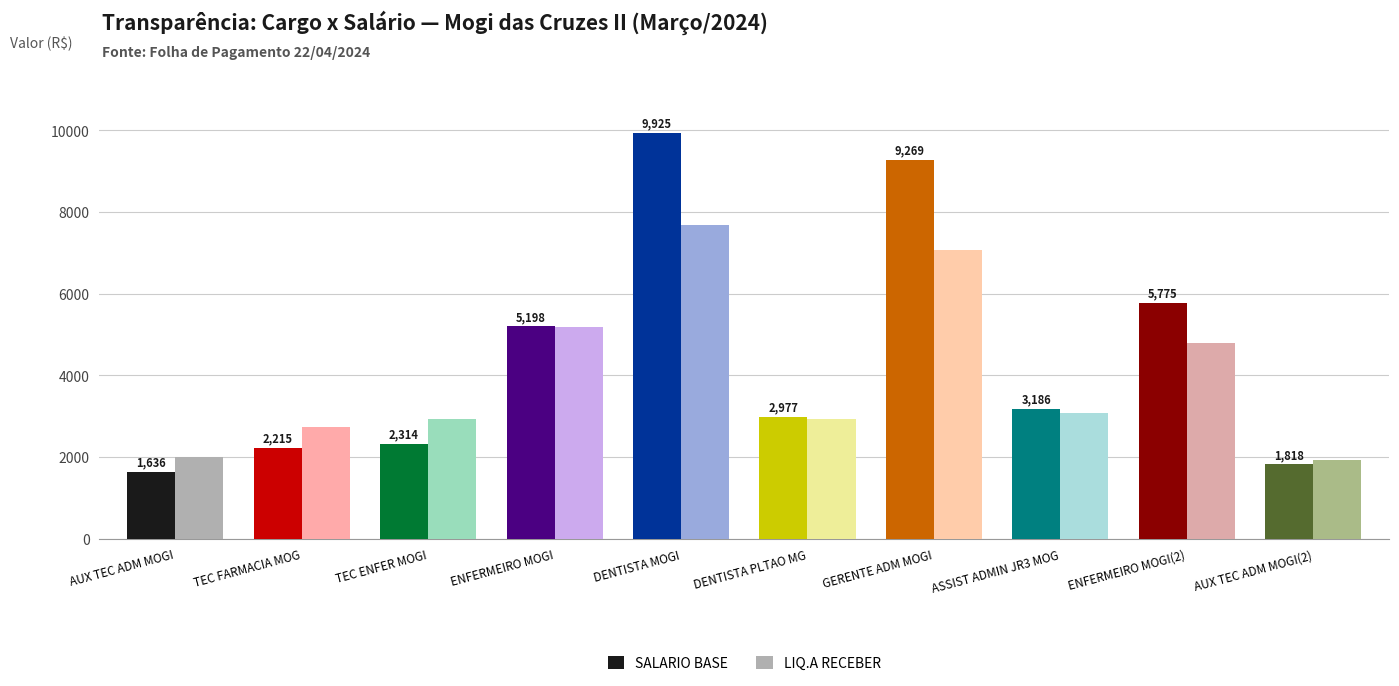

Which category has the highest value across all series?

DENTISTA MOGI